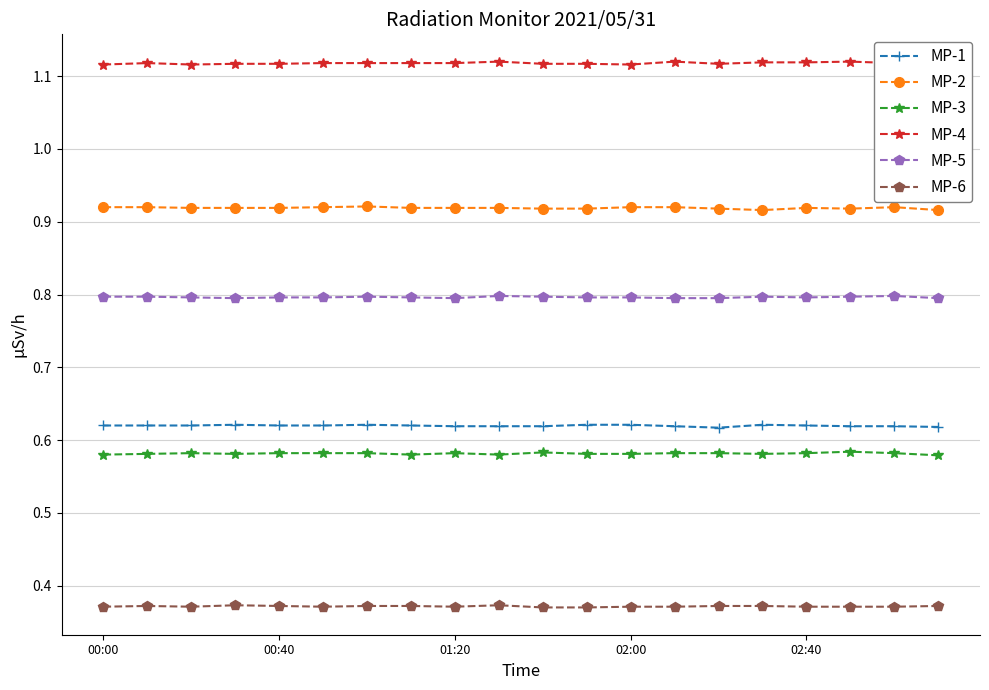

How many MP-4 values are between 1 and 2?

20